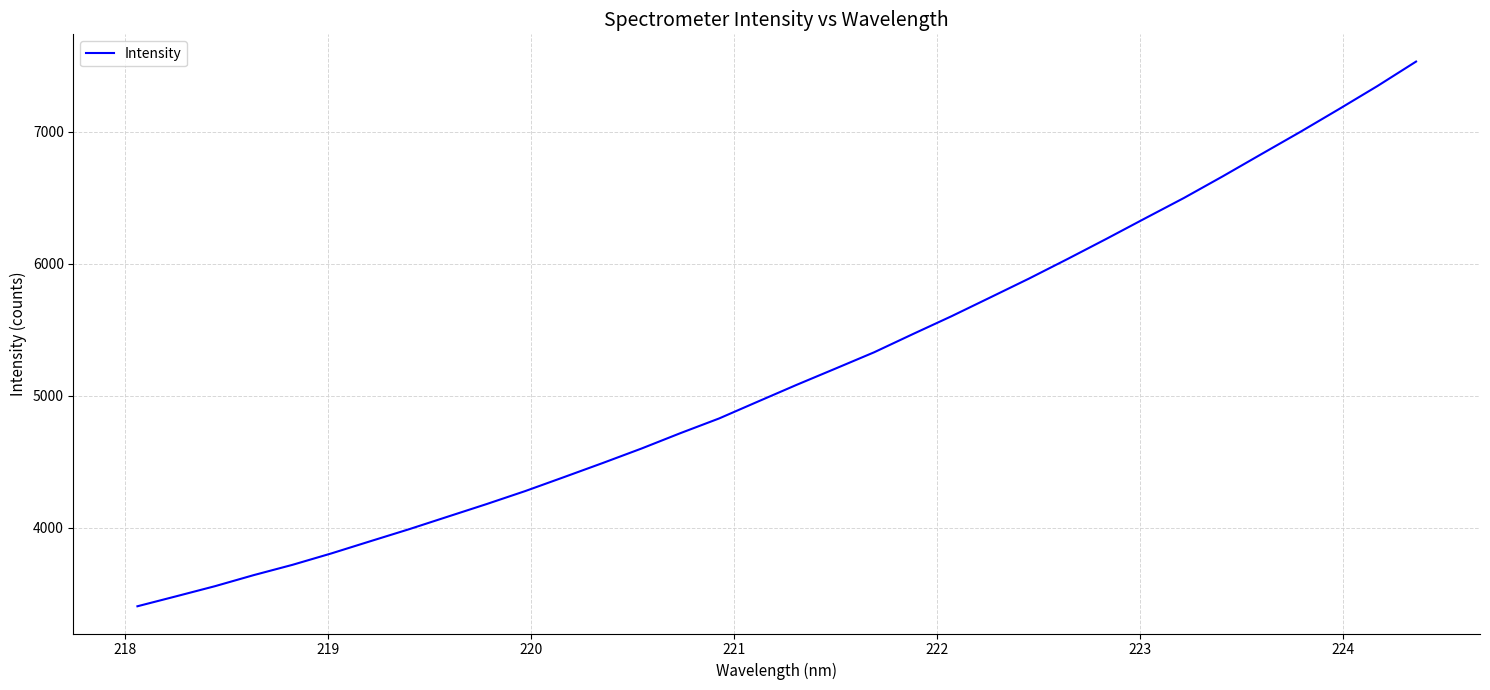

How many categories are shown in the chart?

34